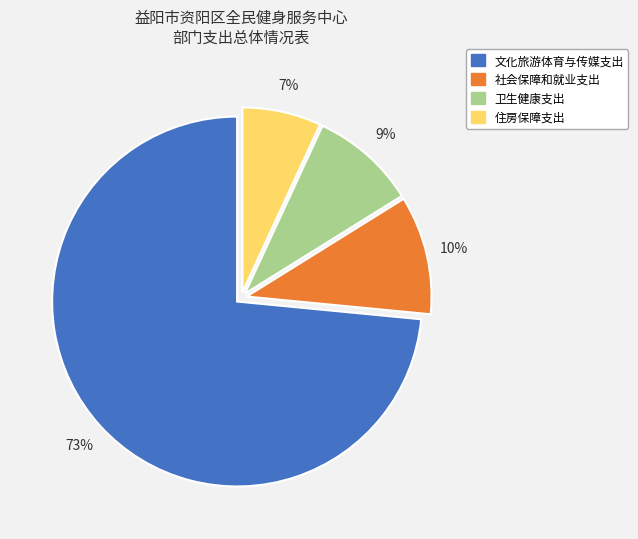

Combined, do 文化旅游体育与传媒支出 and 卫生健康支出 account for over 50%?

Yes